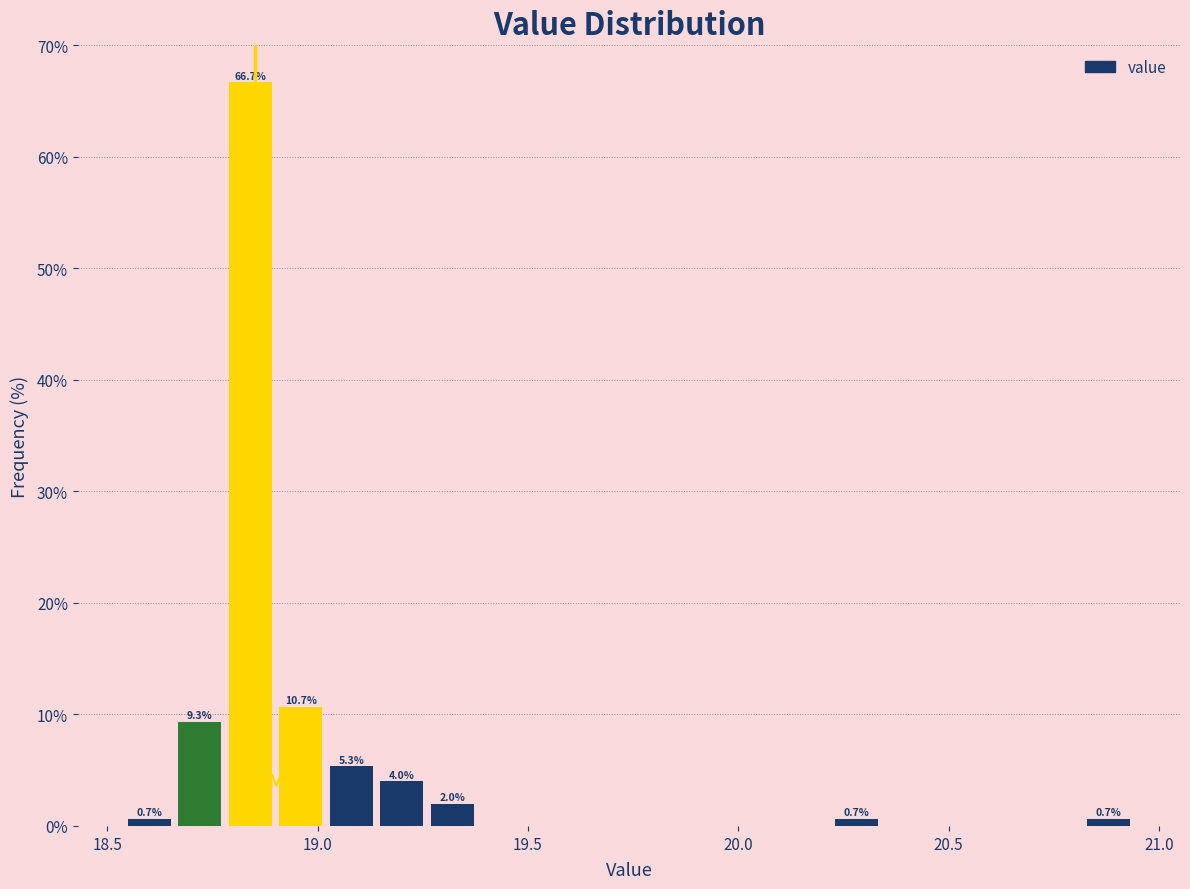

Read against the x-axis, roughly where is the centre of the tallest bar?

18.85